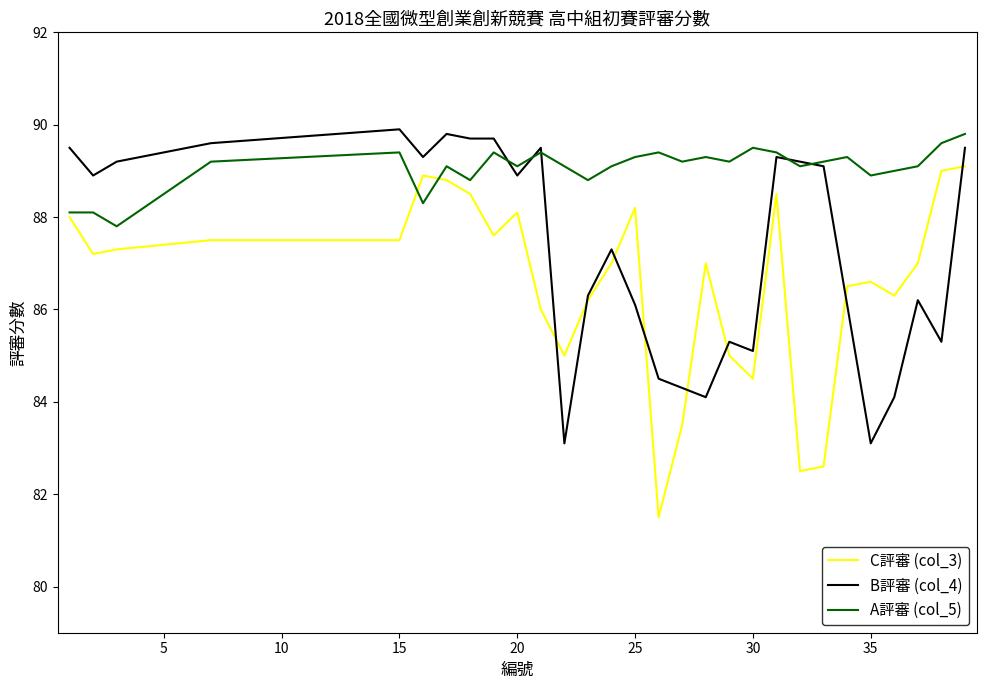

List the series in order of their overall mean, highest first.

A評審 (col_5), B評審 (col_4), C評審 (col_3)